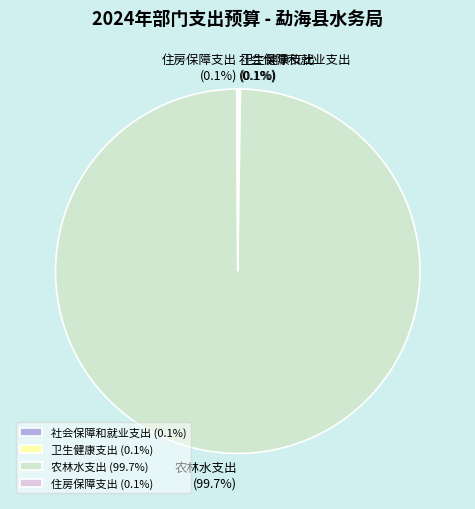

What is the majority slice?

农林水支出